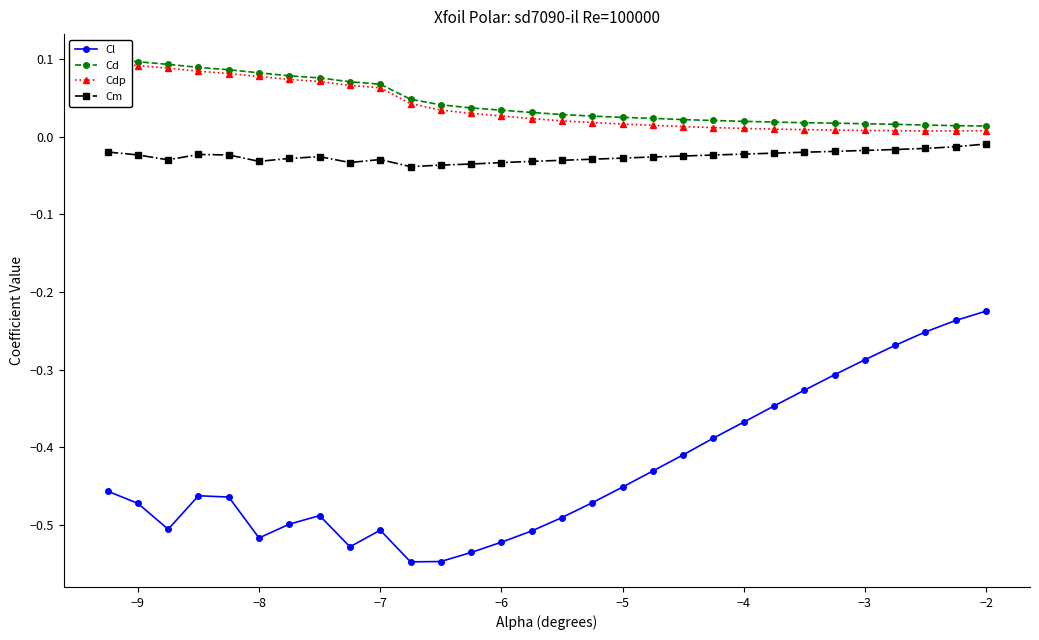

True or false: Cl and Cm intersect in this chart.

False